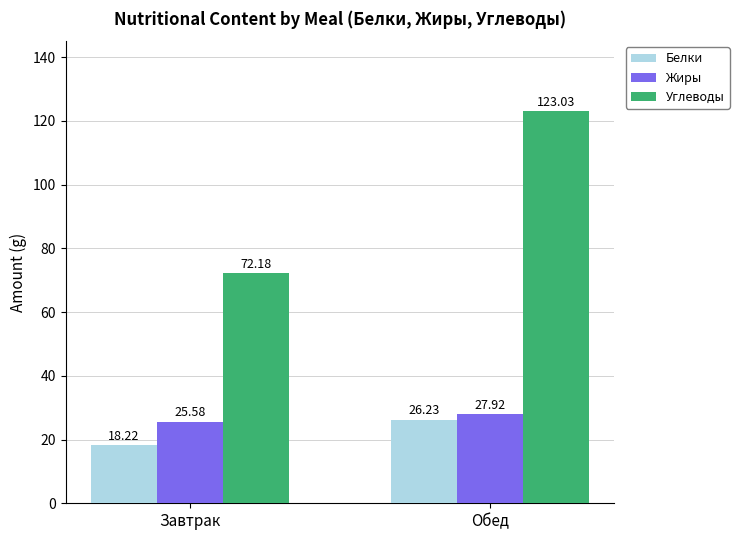

At which label does Углеводы first exceed 123?

Обед